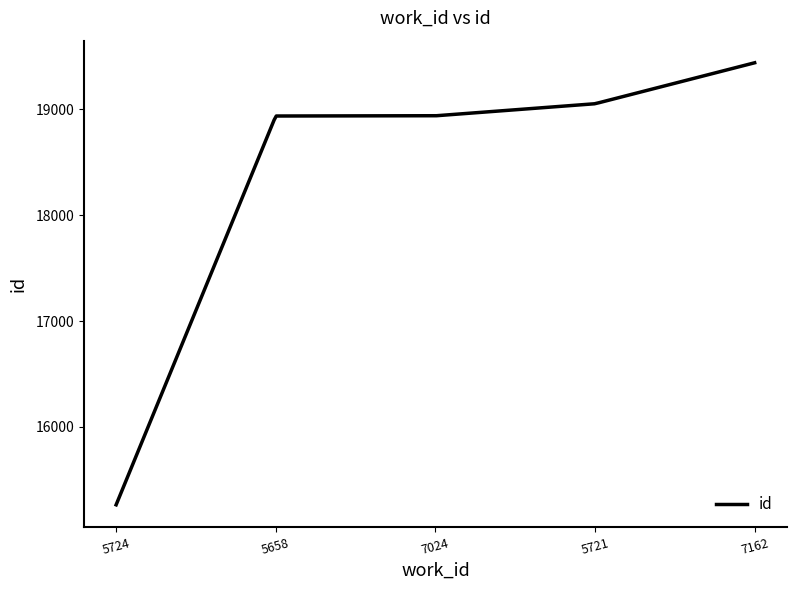

What is the smallest value displayed?

15264.0